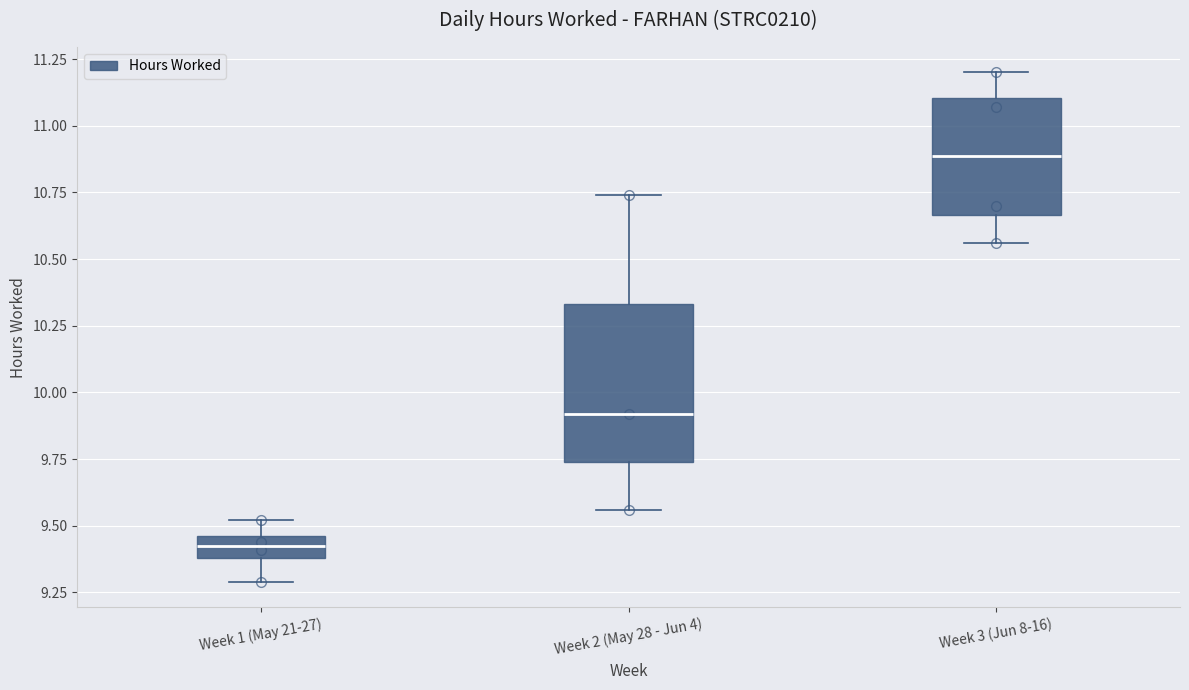

Reading left to right, transcribe this box plot: for each box, give where its median line is, the range the box spans, and where its two whiskers end, as read against the y-axis. The values are not printed on the chart, so give them approximately, as read against the axis.

Week 1 (May 21-27): median 9.45 (inside the box), box 9.40 to 9.45, whiskers 9.30 to 9.50
Week 2 (May 28 - Jun 4): median 9.90, box 9.75 to 10.35, whiskers 9.55 to 10.75
Week 3 (Jun 8-16): median 10.90, box 10.65 to 11.10, whiskers 10.55 to 11.20